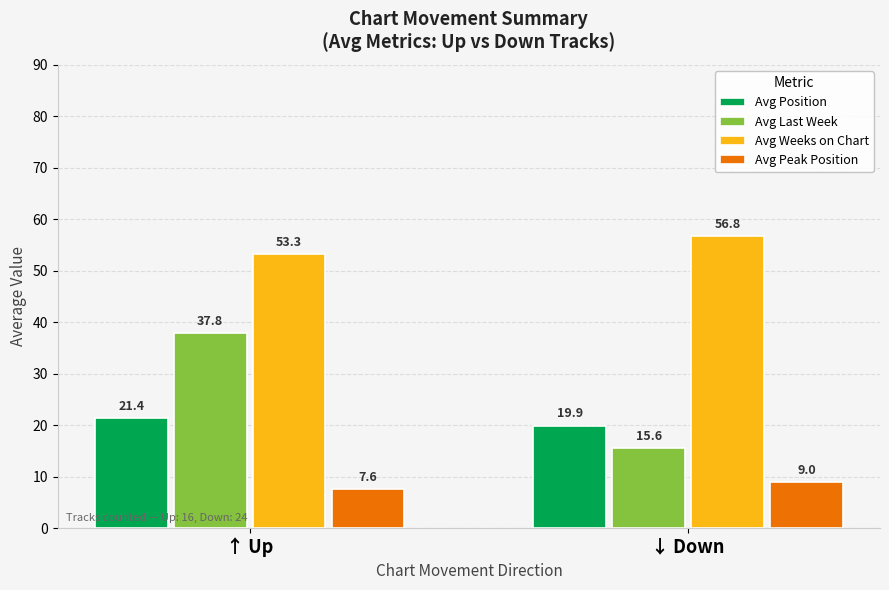

The value of Avg Peak Position at ↓ Down is 9.0. True or false?

True